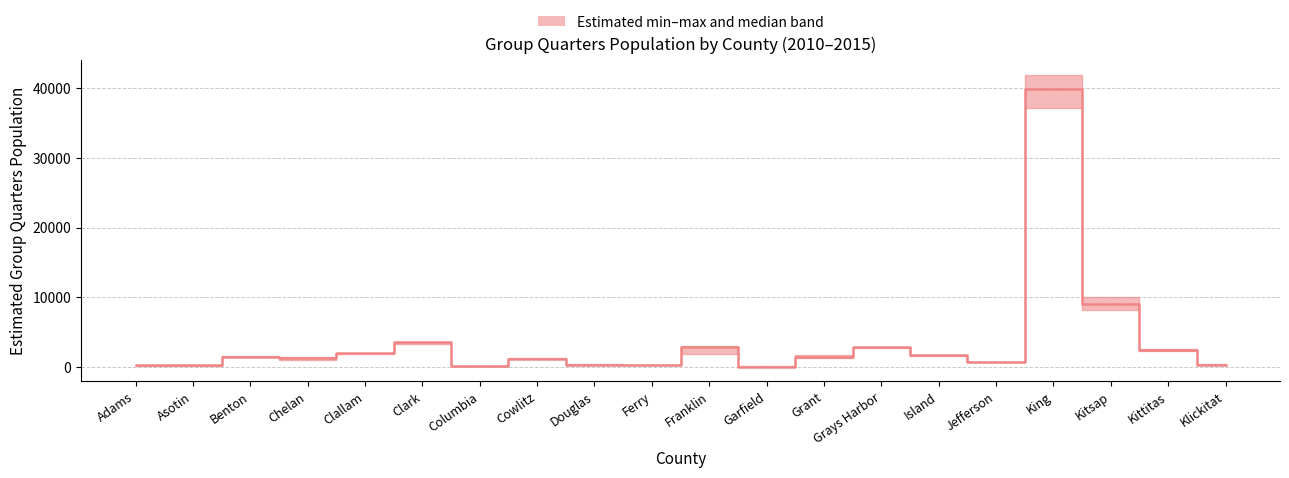

List the labels in order of value, largest first.

King, Kitsap, Clark, Franklin, Grays Harbor, Kittitas, Clallam, Island, Benton, Grant, Chelan, Cowlitz, Jefferson, Douglas, Klickitat, Ferry, Adams, Asotin, Columbia, Garfield